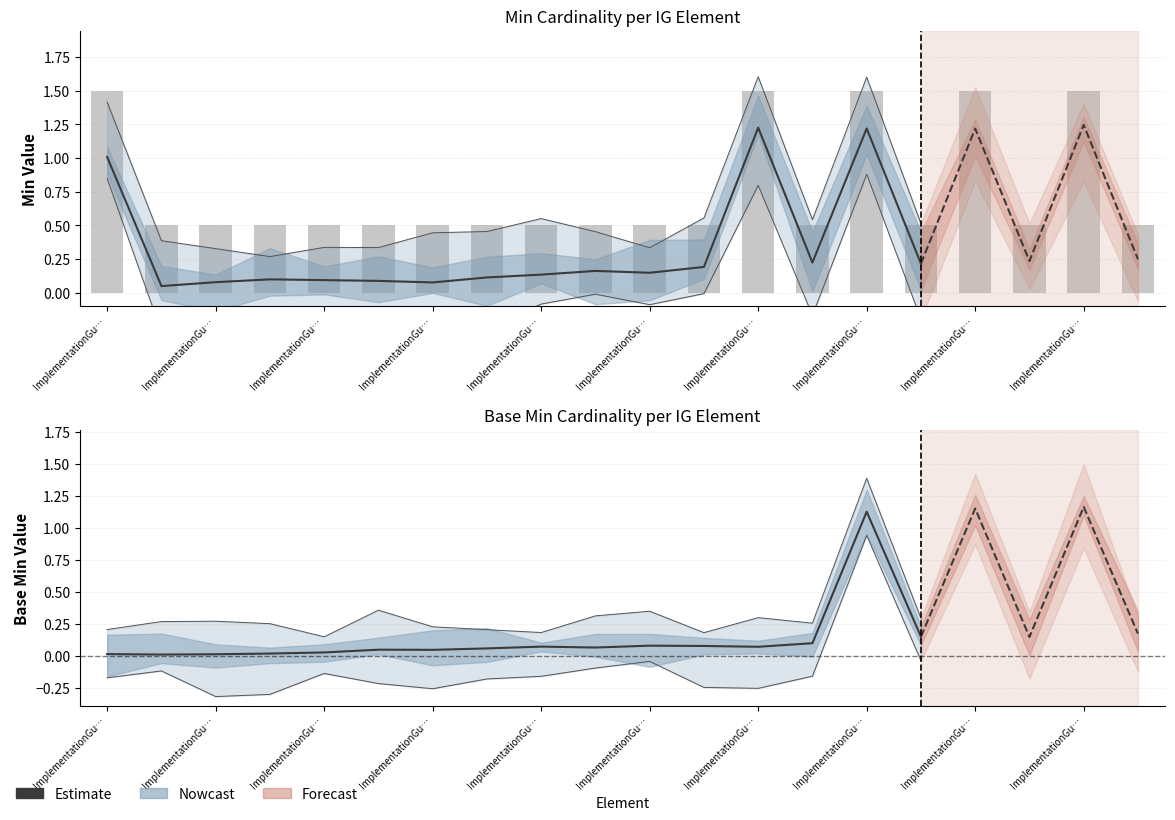

Which has a higher value, ImplementationGu… or ImplementationGu…?

ImplementationGu…